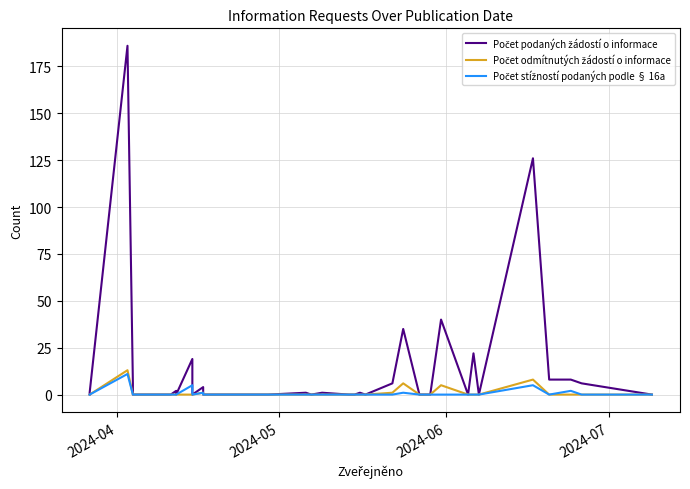

What are all the series names shown in the legend?

Počet podaných žádostí o informace, Počet odmítnutých žádostí o informace, Počet stížností podaných podle § 16a